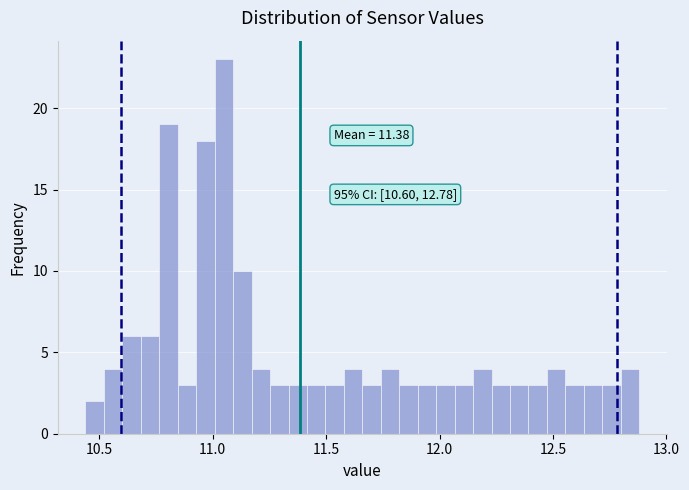

Read against the x-axis, roughly where is the centre of the tallest bar?

11.05